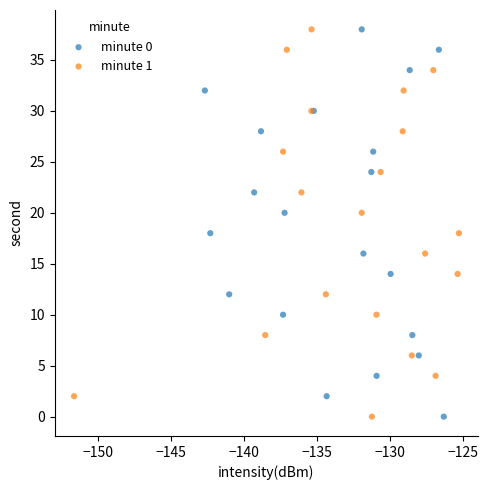

What are all the series names shown in the legend?

minute 0, minute 1